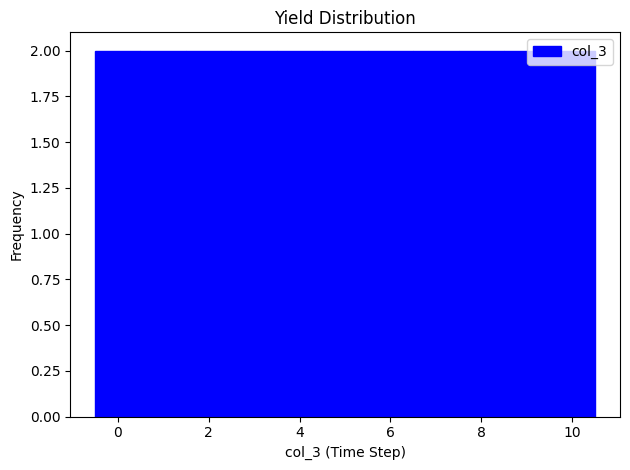

Reading left to right, list every bar in this chart as the range it spans on the x-axis followed by its height. Neither the bar edges nor the heights are printed on the chart, so give them approximately, as read against the axes.

-0.5 to 0.5: 2
0.5 to 1.5: 2
1.5 to 2.5: 2
2.5 to 3.5: 2
3.5 to 4.5: 2
4.5 to 5.5: 2
5.5 to 6.5: 2
6.5 to 7.5: 2
7.5 to 8.5: 2
8.5 to 9.5: 2
9.5 to 10.5: 2